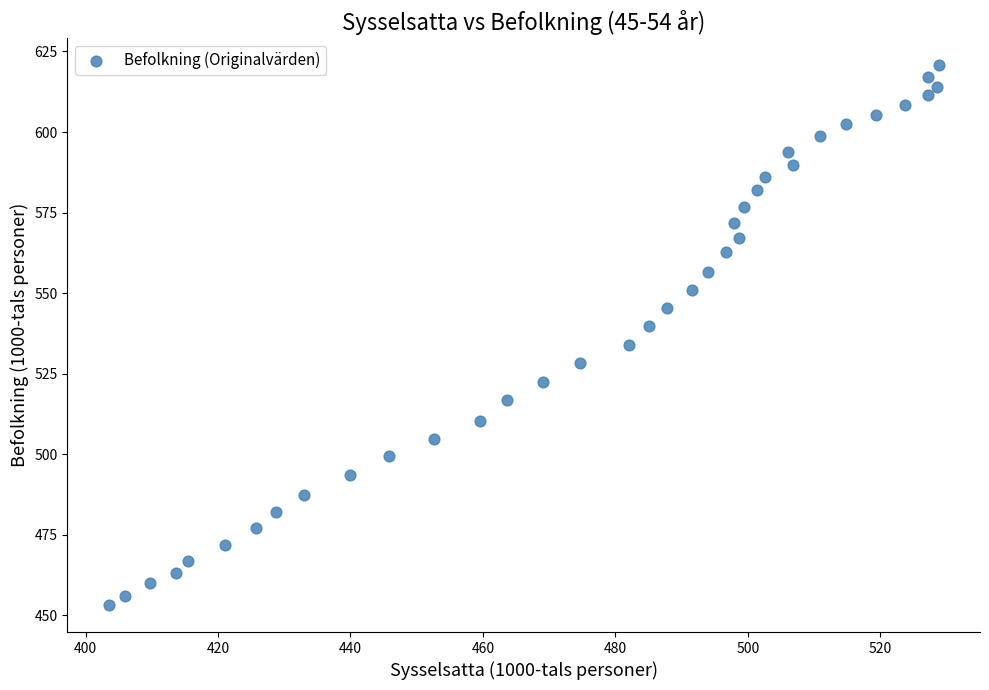

What is the range of X values (max minus min)?

125.3